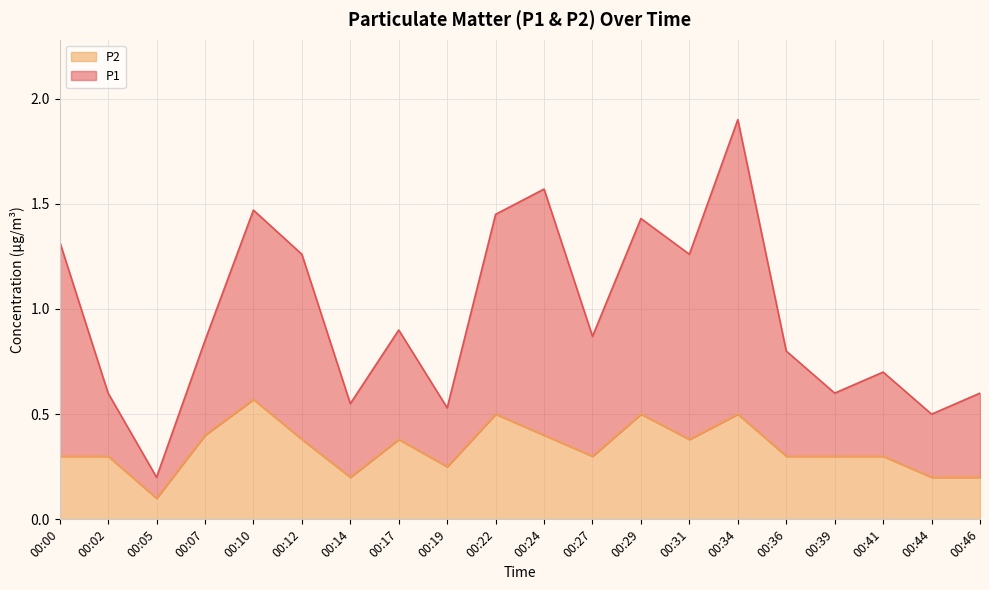

What is the sum of the P1 values at 00:19 and 00:10?

2.0